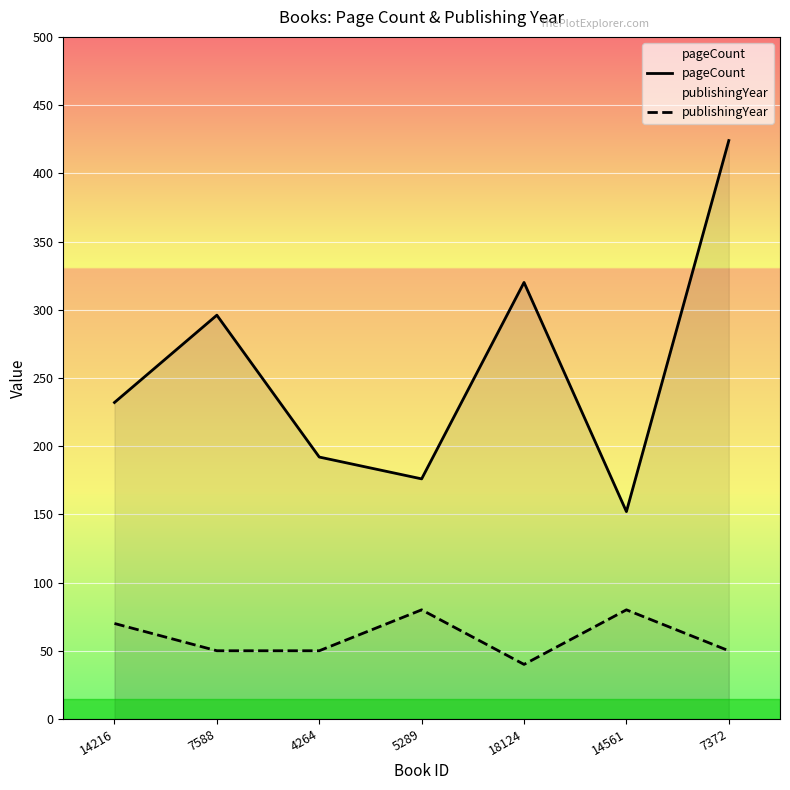

At which label is pageCount closest to 288?

7588